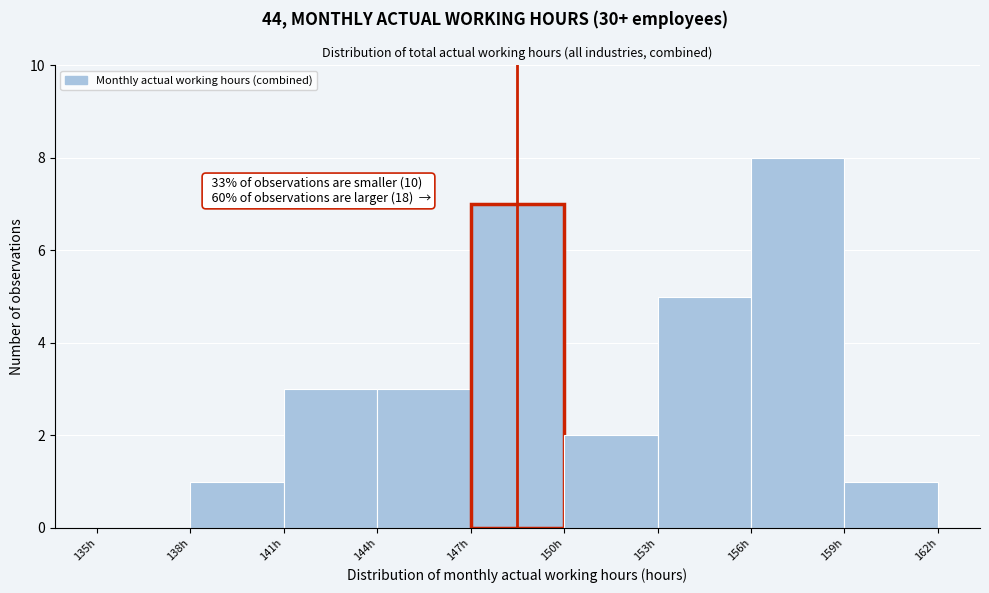

Over which range of the x-axis is the bar tallest?

156 to 159